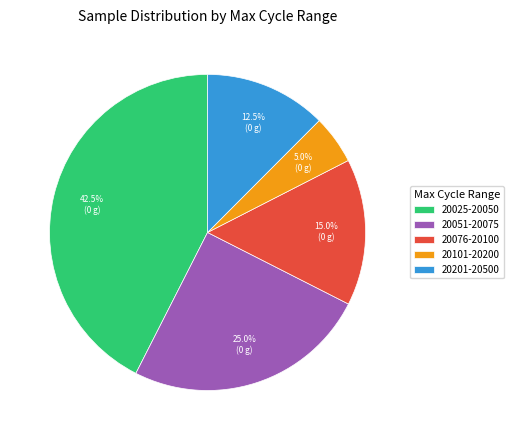

What is the ratio of the value at 20076-20100 to the value at 20025-20050?

0.4